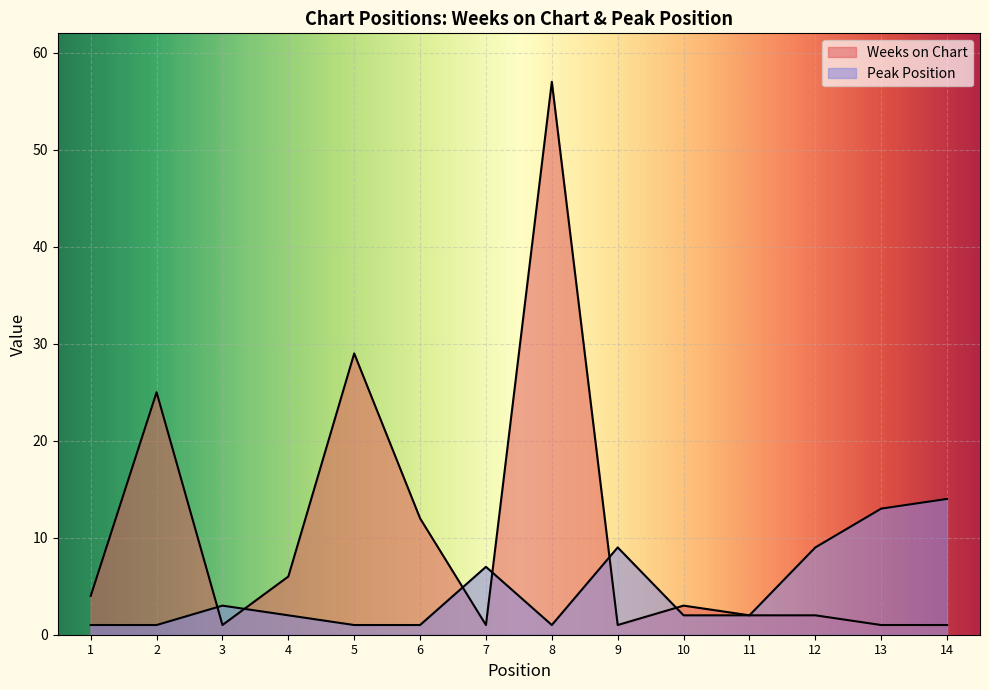

Reading right to left, transcribe all the data shown in this chart.

Weeks on Chart: 1	1	2	2	3	1	57	1	12	29	6	1	25	4
Peak Position: 14	13	9	2	2	9	1	7	1	1	2	3	1	1